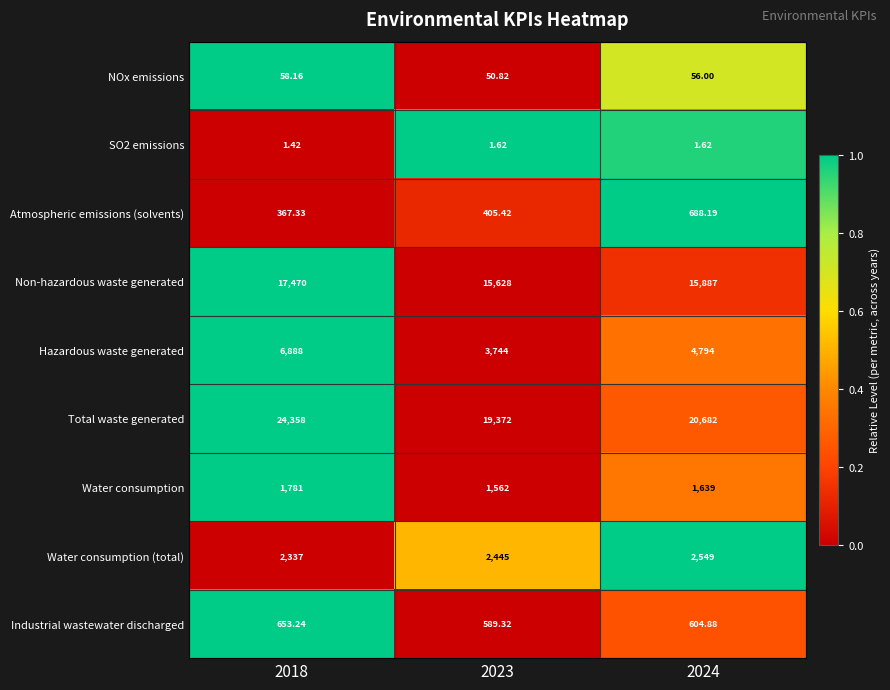

At which category does the chart reach its minimum across all series?

2018